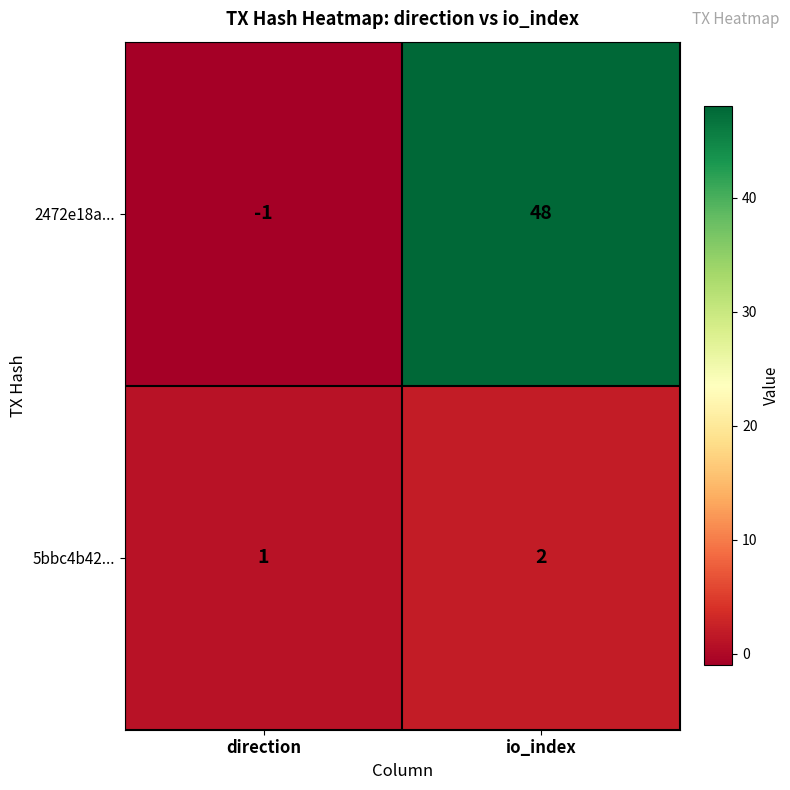

Is it true that 2472e18a... equals 74 at io_index?

False